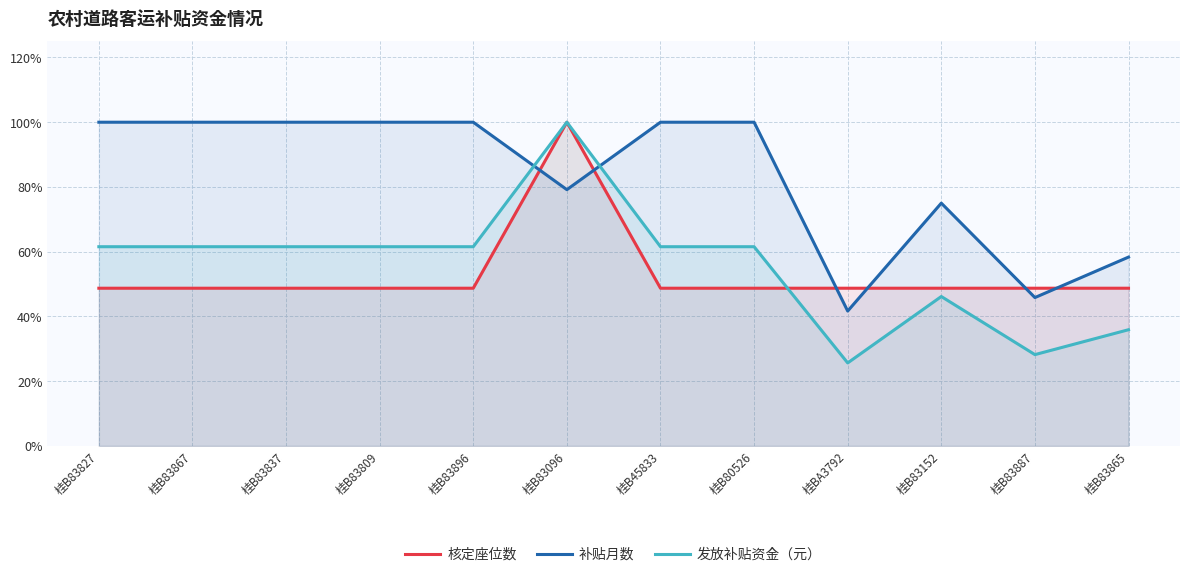

True or false: 发放补贴资金（元） and 核定座位数 intersect in this chart.

True